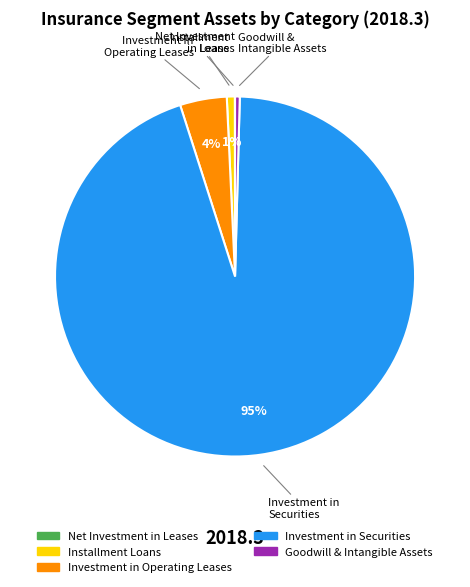

To the nearest percent, what is the difference between the largest and smallest slice percentages?

95%